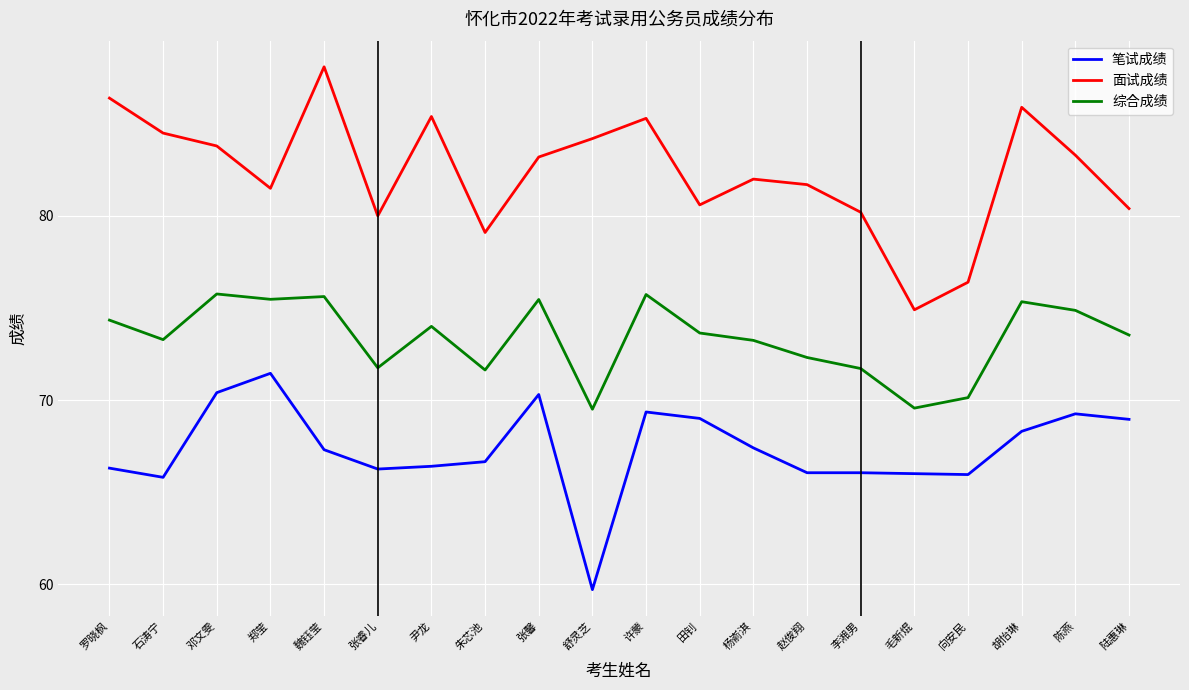

Which category has the highest value in the 面试成绩 series?

魏钰莹